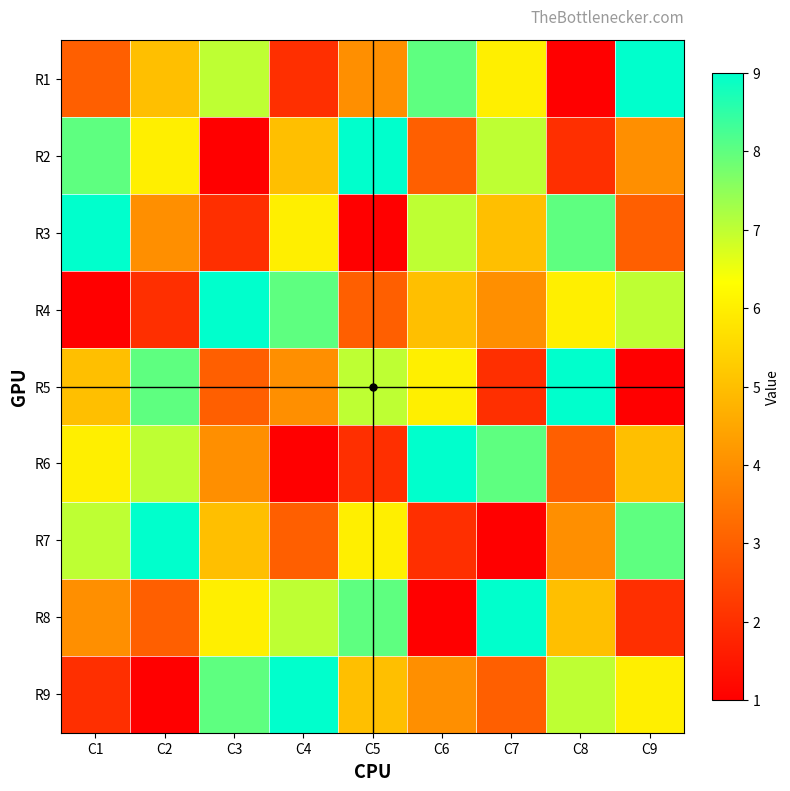

What is the total value across all series at C3?

45